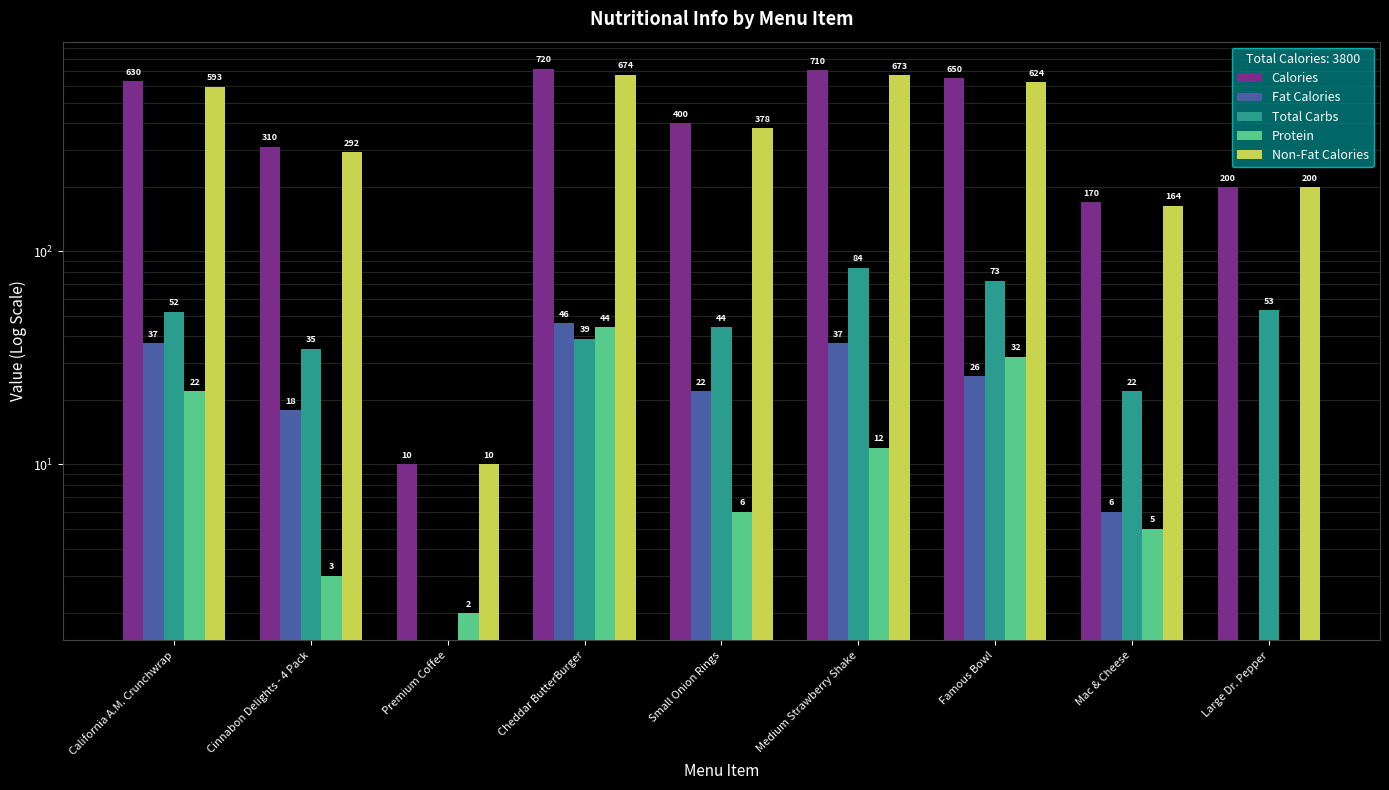

What is the maximum value shown in the chart?

720